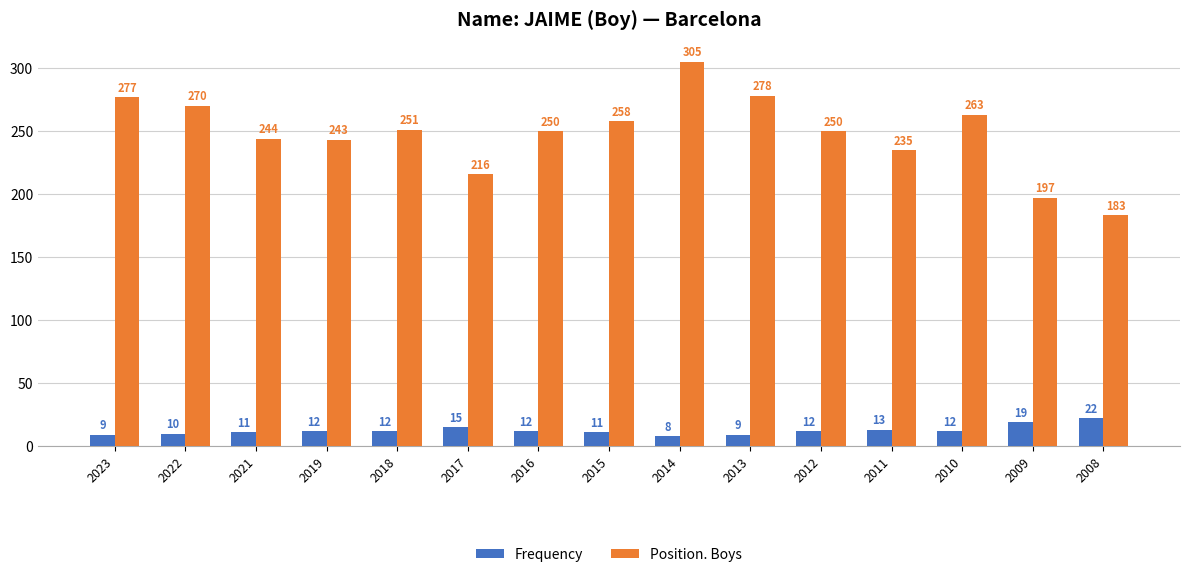

How many bars are there in total?

30